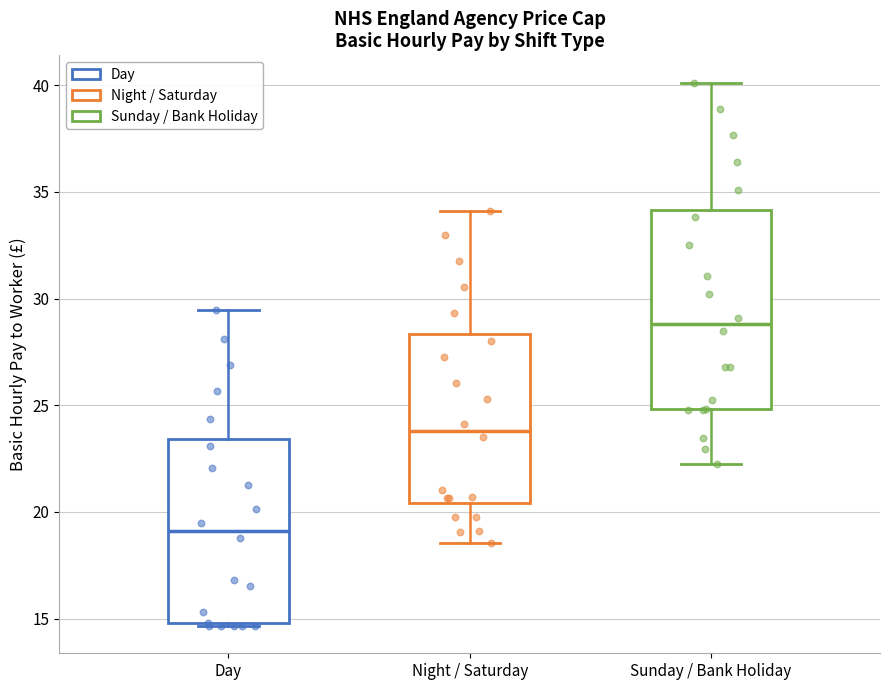

Where does the median line of the box for Sunday / Bank Holiday sit on the y-axis? The values are not printed on the chart, so give them approximately, as read against the axis.

29.0